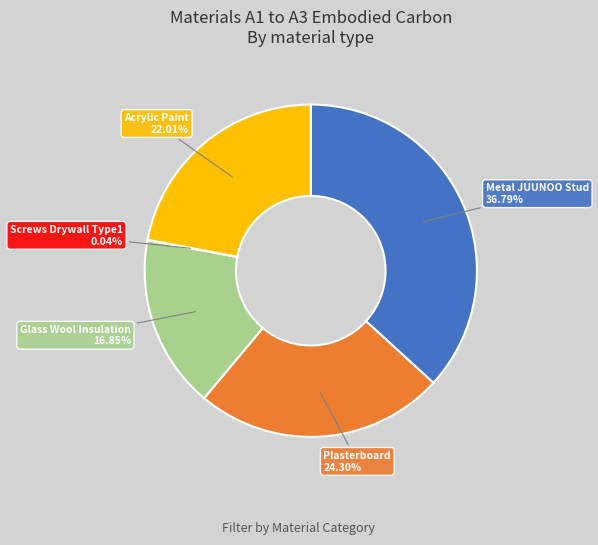

Is there a majority slice in this chart?

No